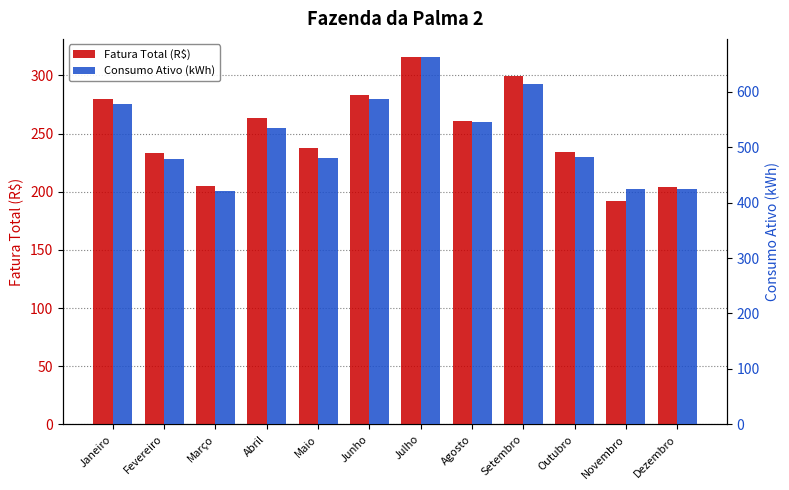

Which category has the lowest value across all series?

Novembro